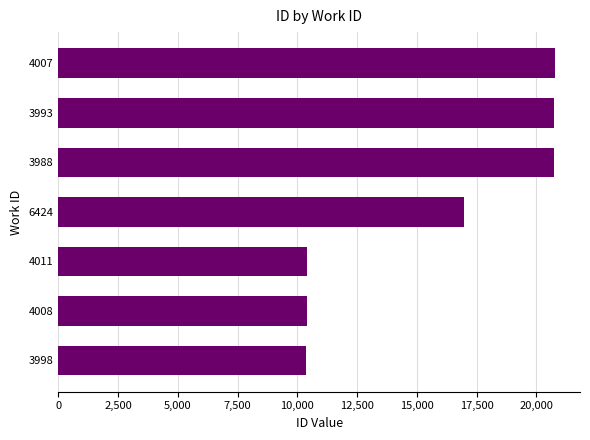

Count the number of data series in this chart.

1